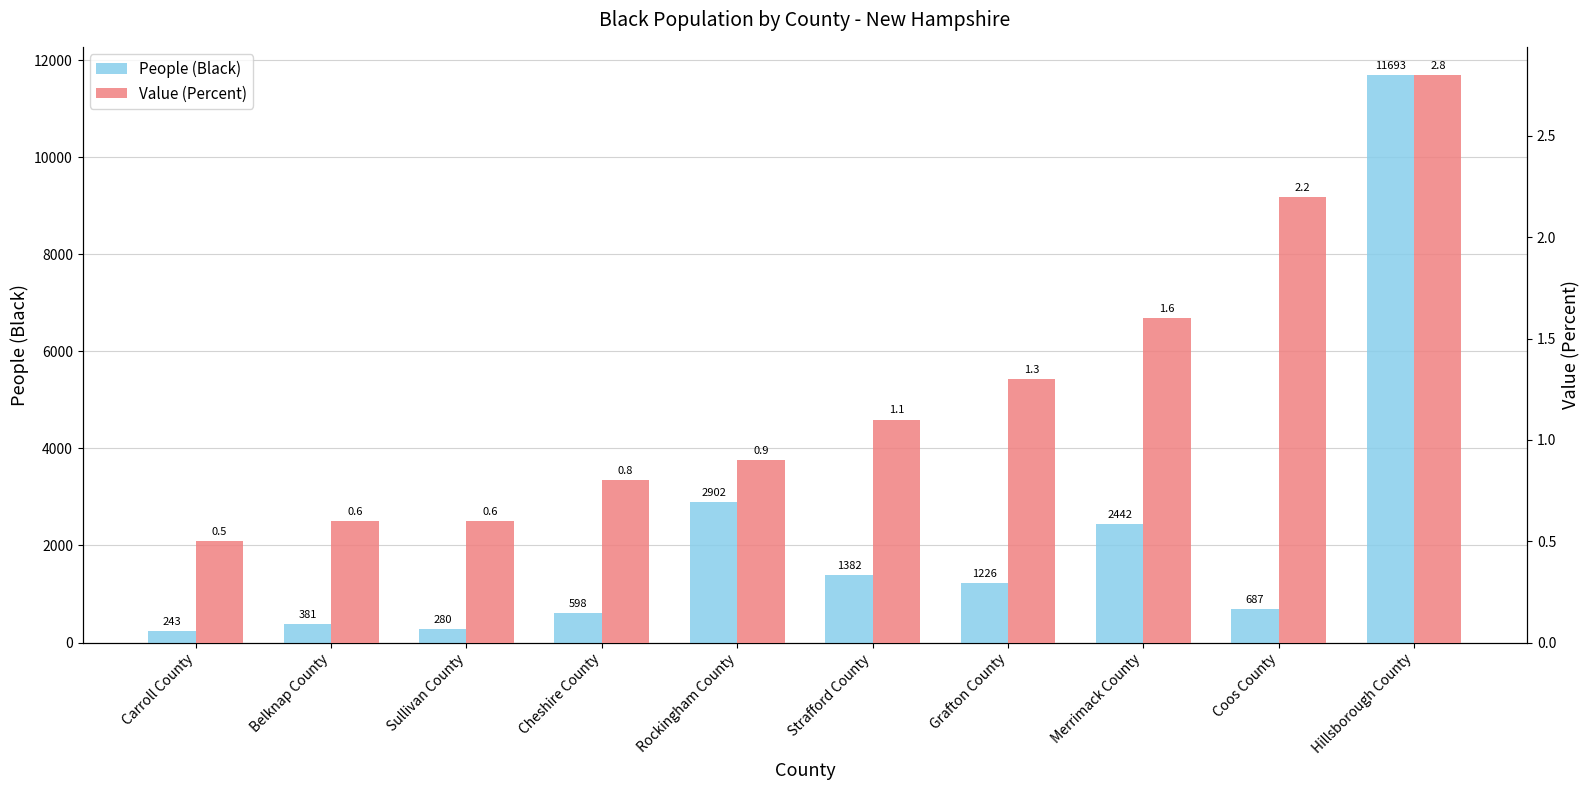

At which category is the sum across all series the highest?

Hillsborough County